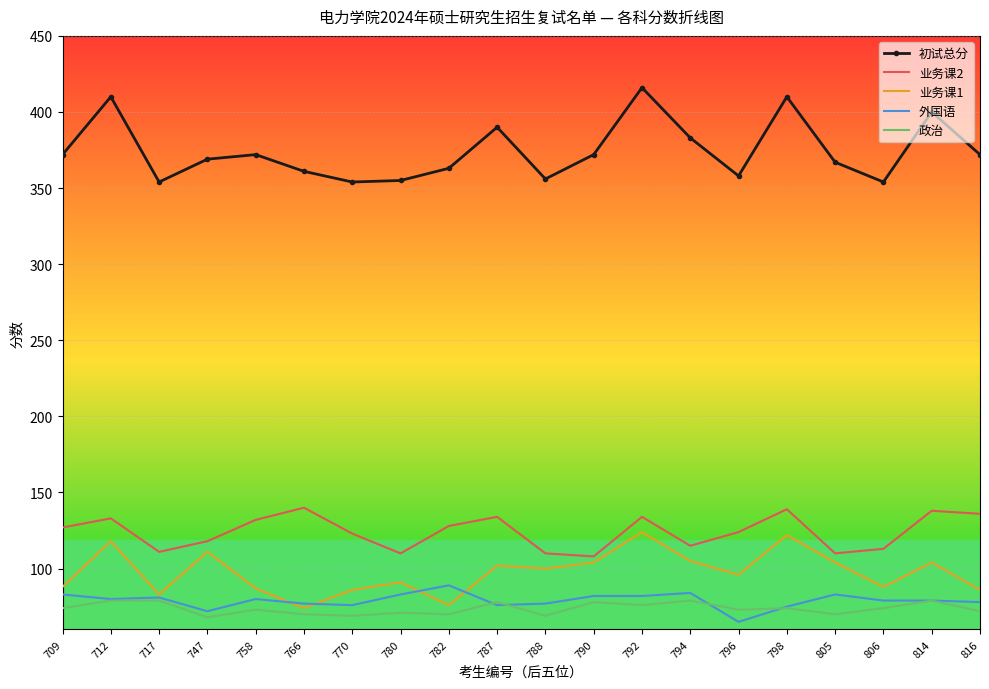

True or false: 业务课2 and 初试总分 cross at least once.

False